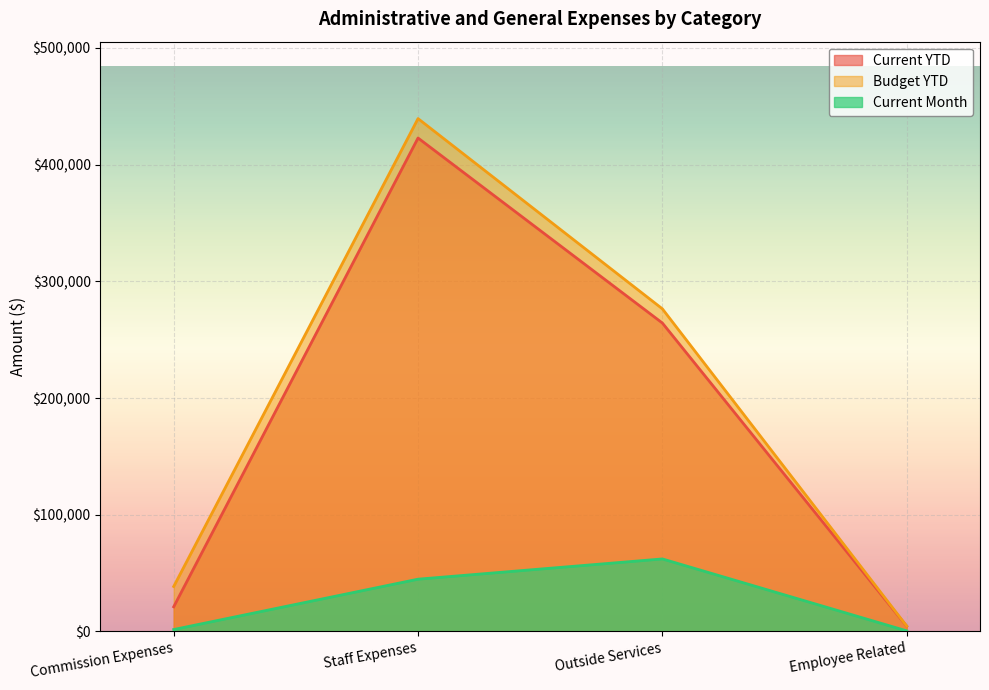

What position from the left is Outside Services?

3